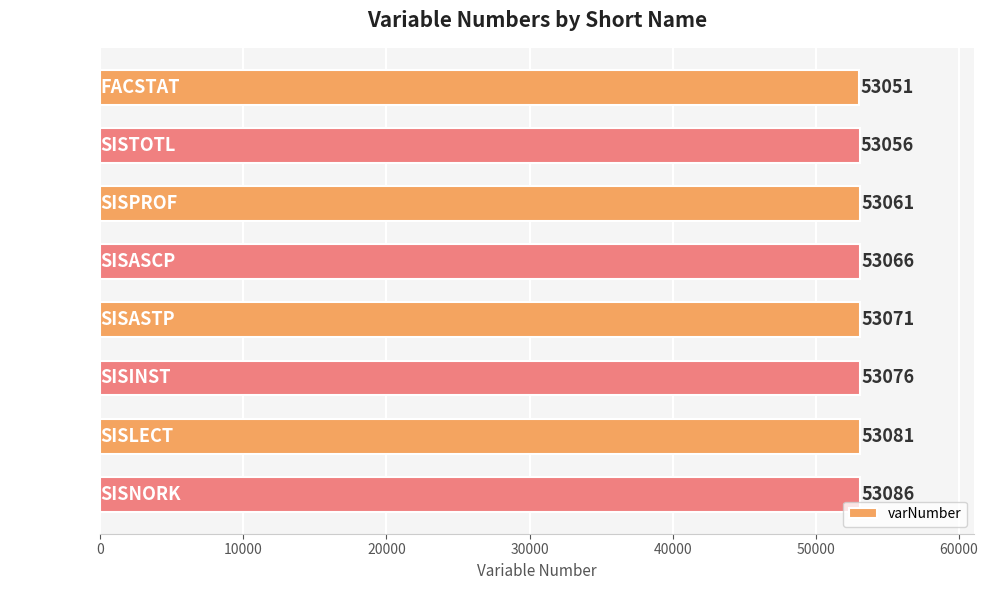

What is the approximate value at SISNORK?

53086